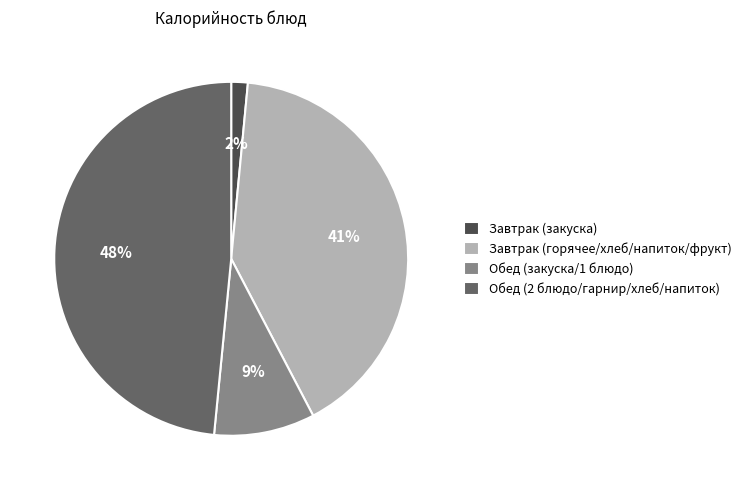

Is there a majority slice in this chart?

No